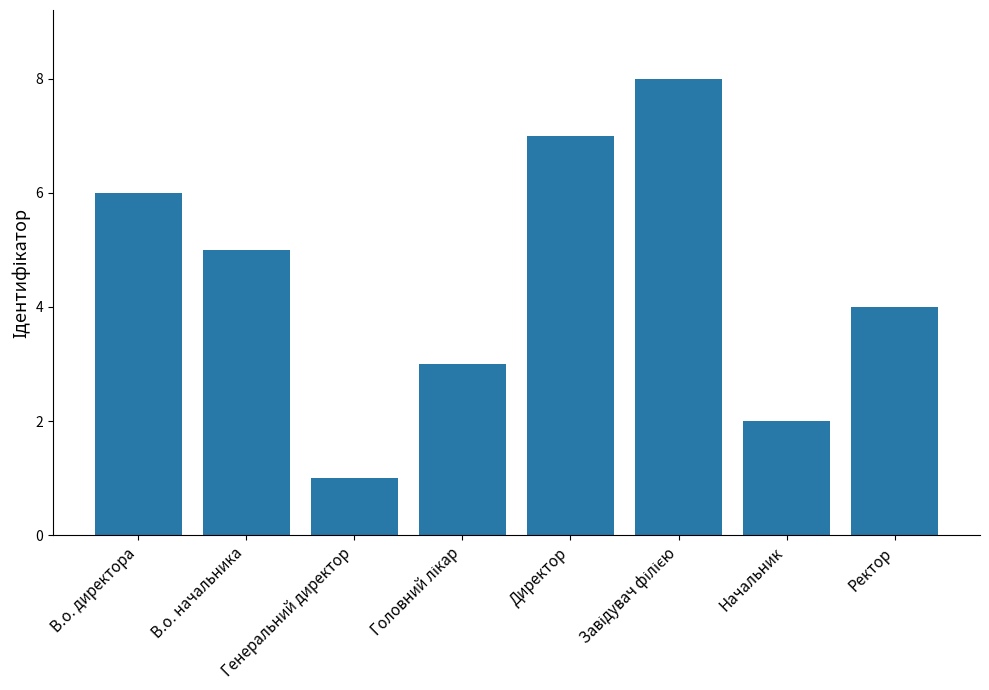

What position from the left is Начальник?

7